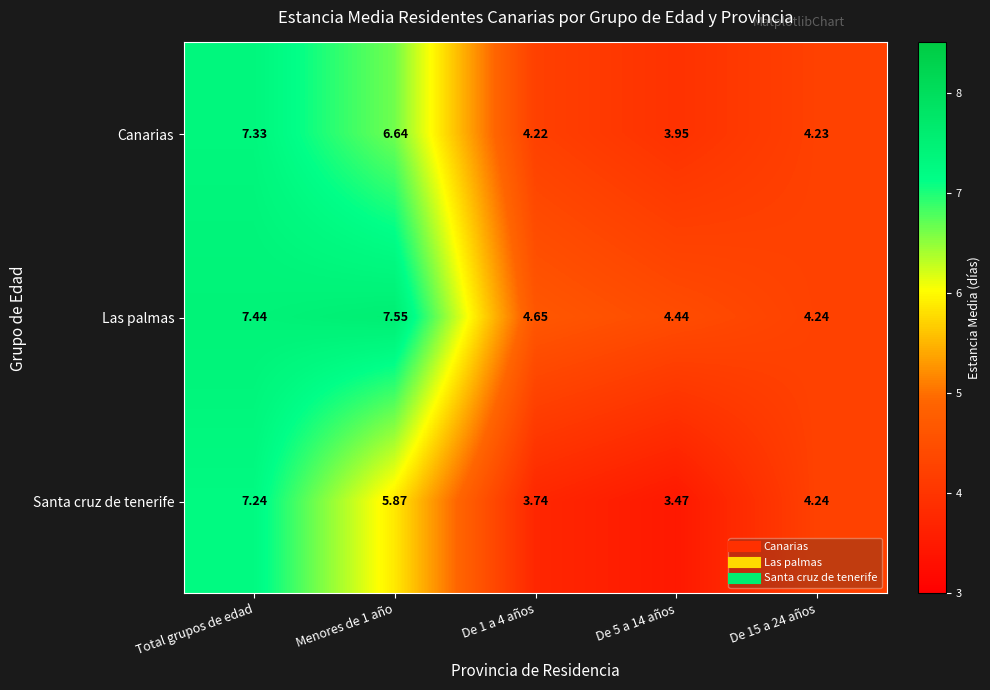

At De 5 a 14 años, list the series in order from smallest to largest.

Santa cruz de tenerife, Canarias, Las palmas